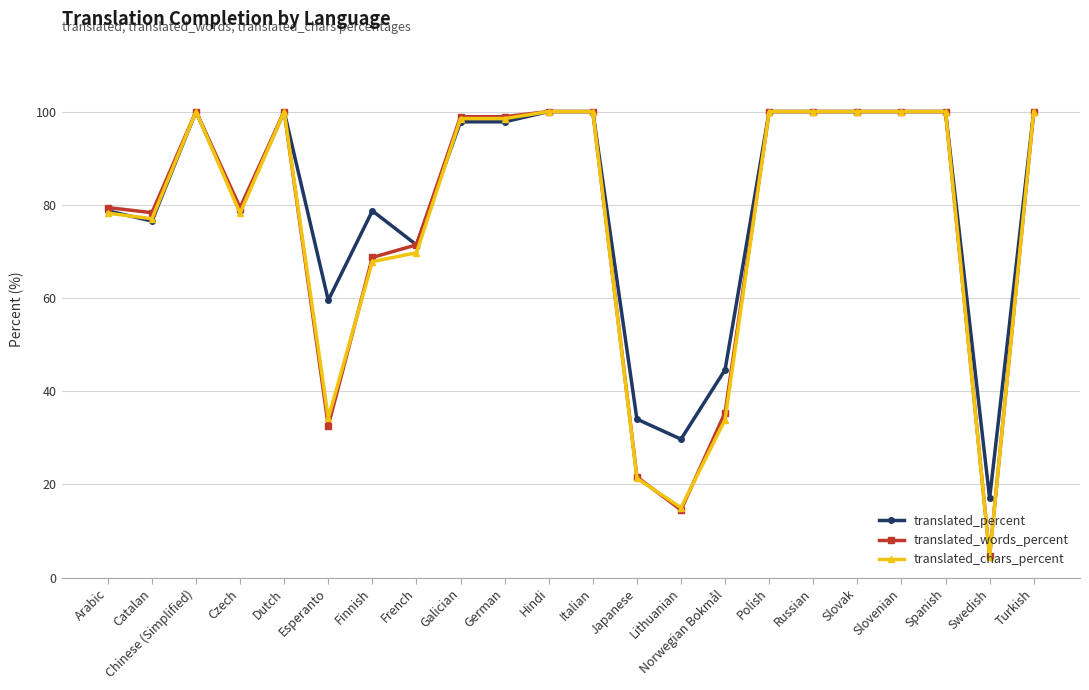

What is the total value across all series at Hindi?

300.0